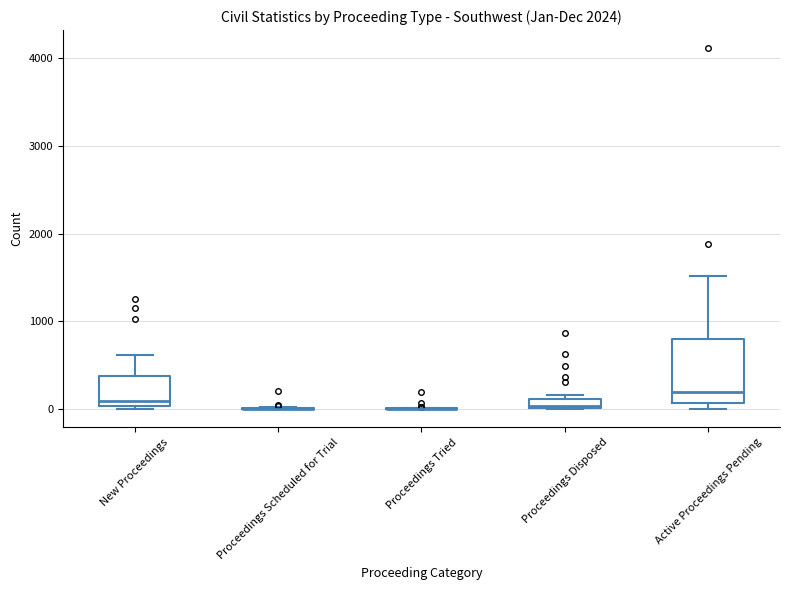

Comparing the boxes themselves (not the whiskers), which one is the tallest?

Active Proceedings Pending